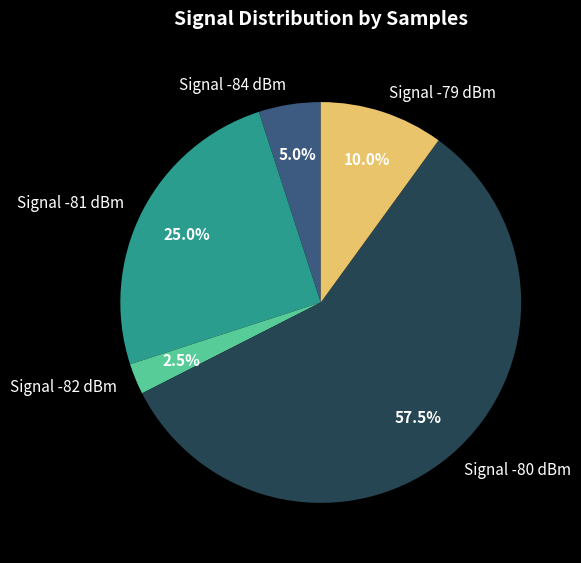

How many slices are in this pie chart?

5